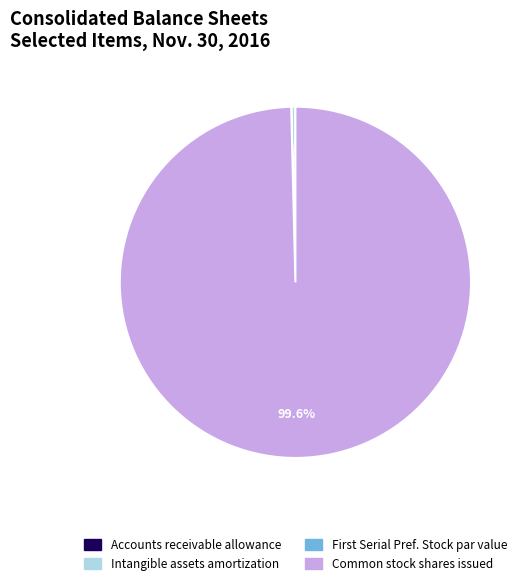

Does any single category account for the majority?

Yes